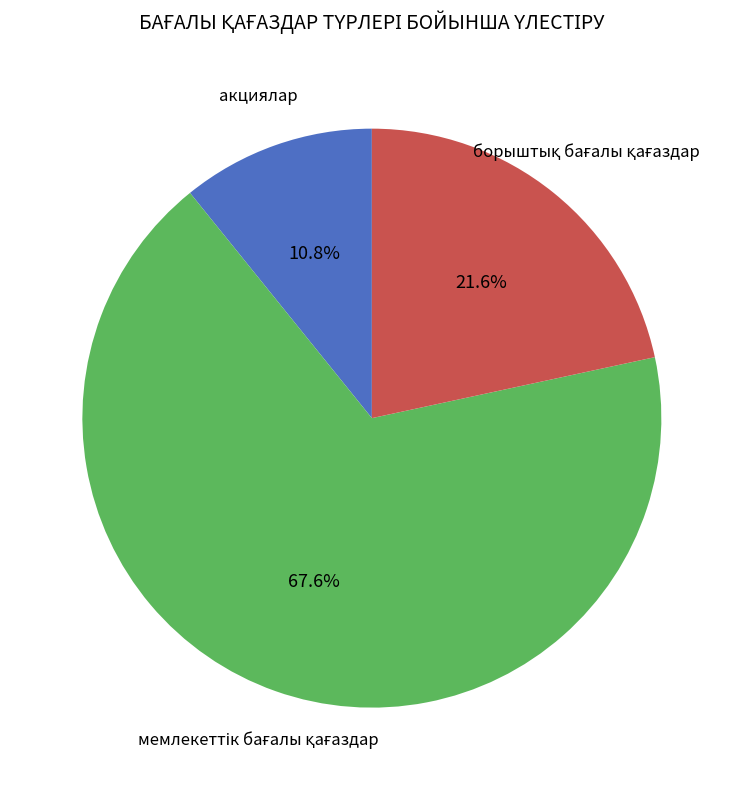

The акциялар slice represents 16% of the pie. True or false?

False